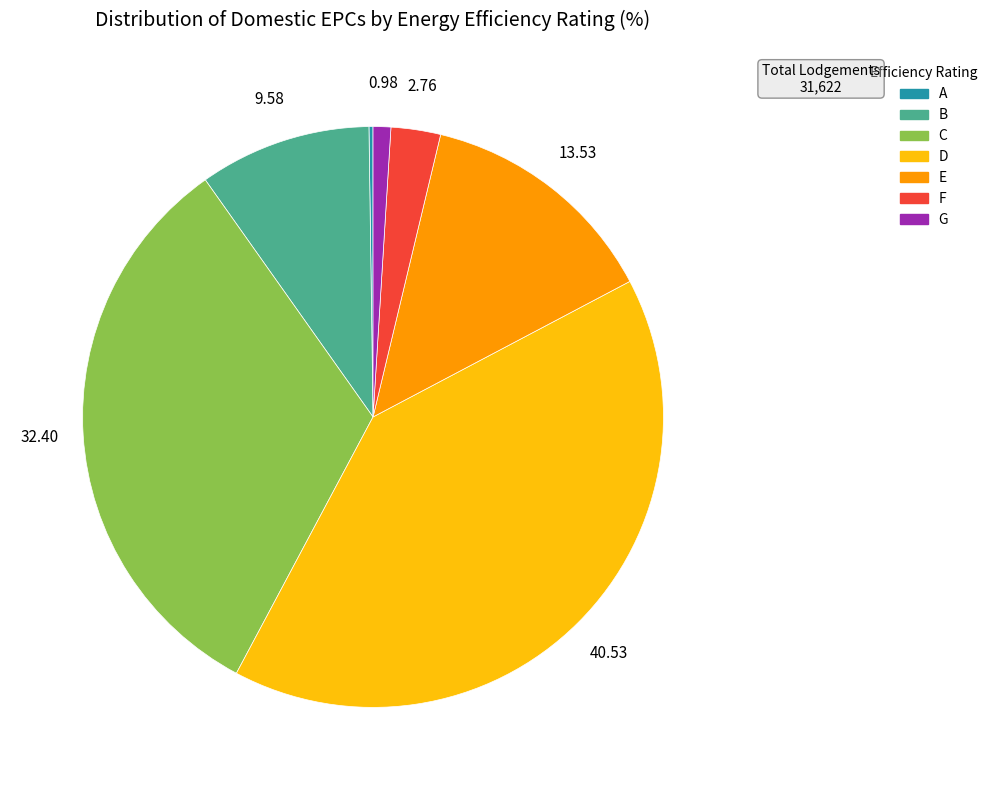

Which category has the biggest portion of the pie?

D